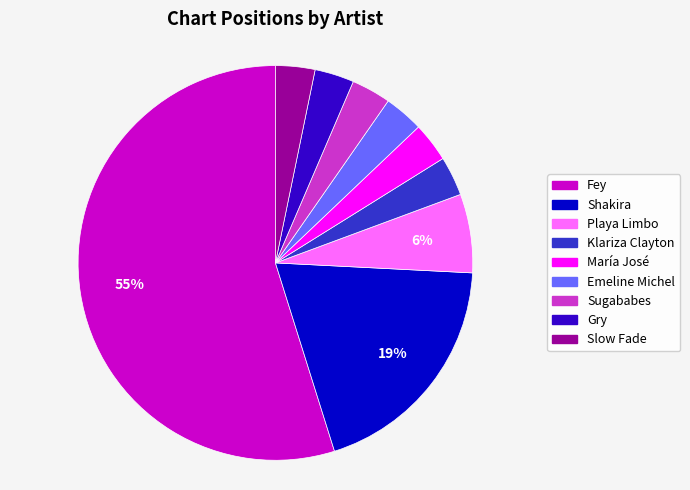

Which category has the biggest portion of the pie?

Fey